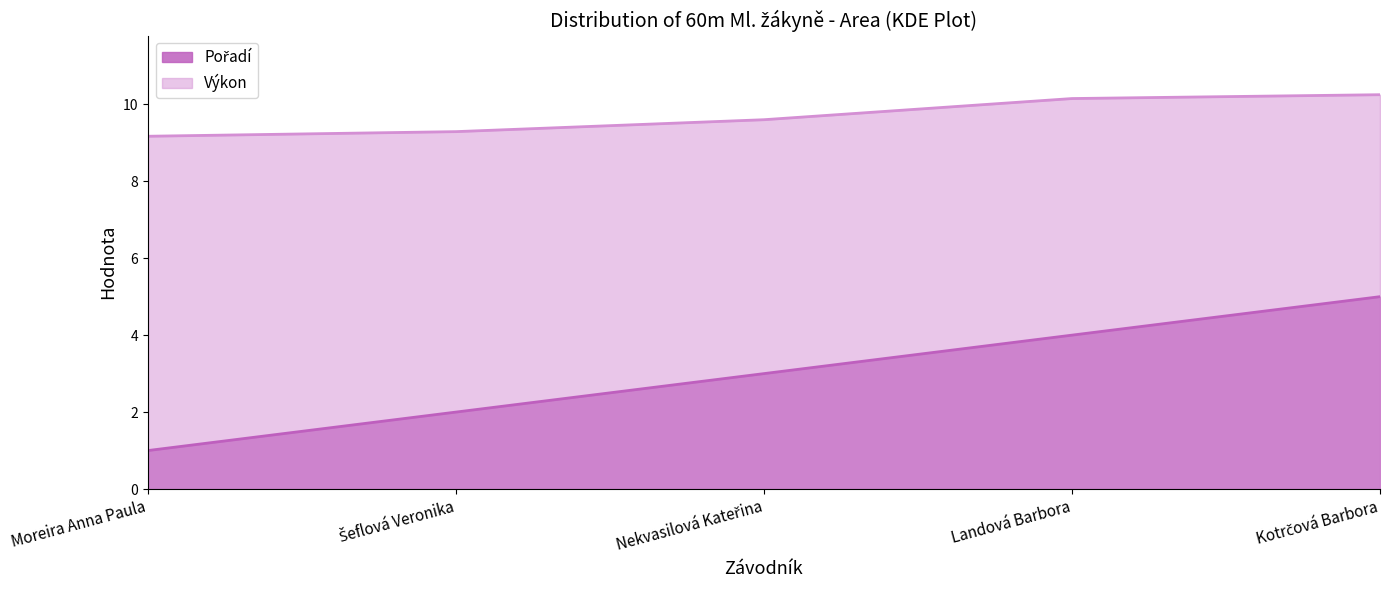

What is the value of the Pořadí point at the 5th from the left?

5.0